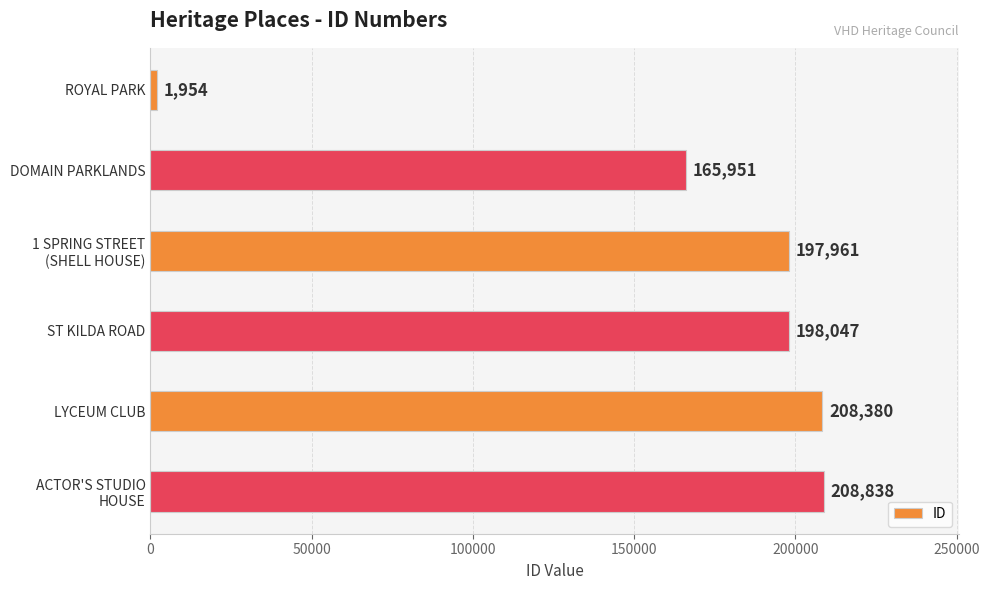

How many data points are less than 198047?

3